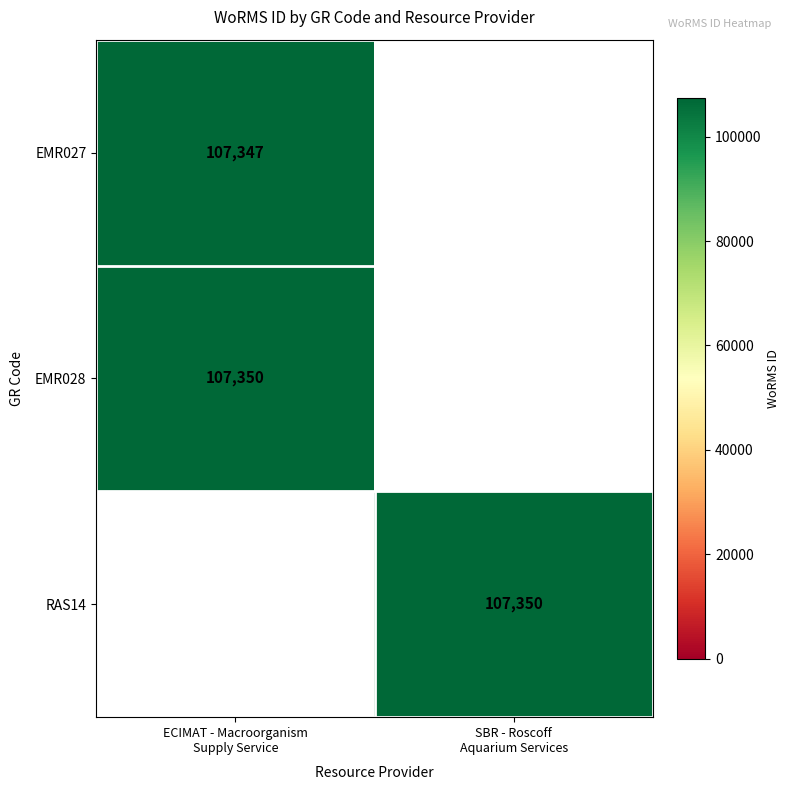

How many values in EMR028 are above zero?

1